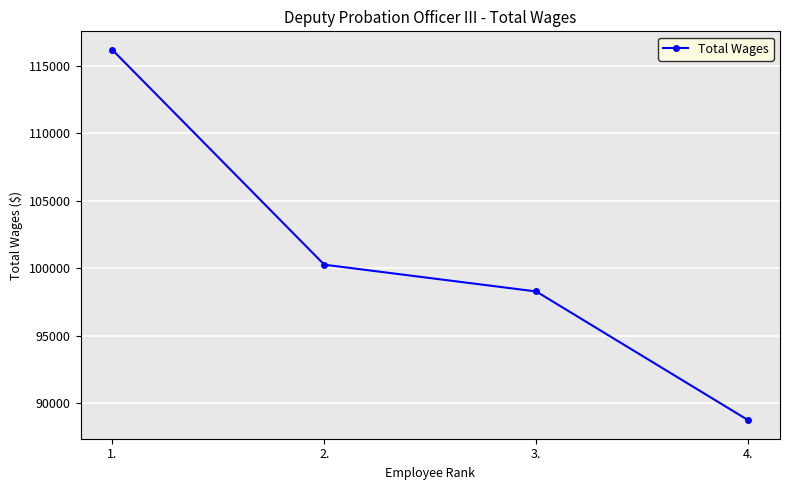

What is the change in value from 3. to 4.?

-9526